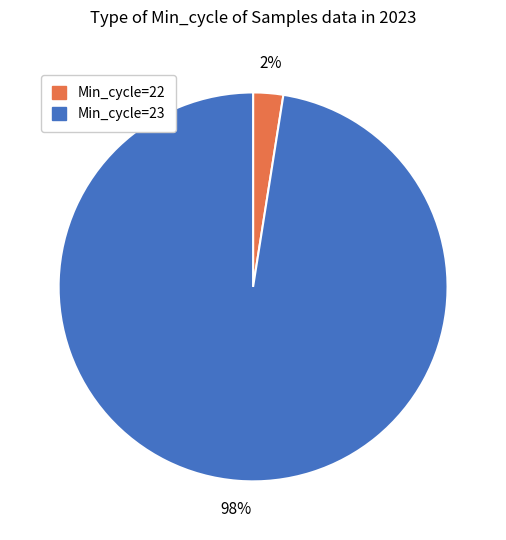

Is there any slice that represents more than half of the pie?

Yes